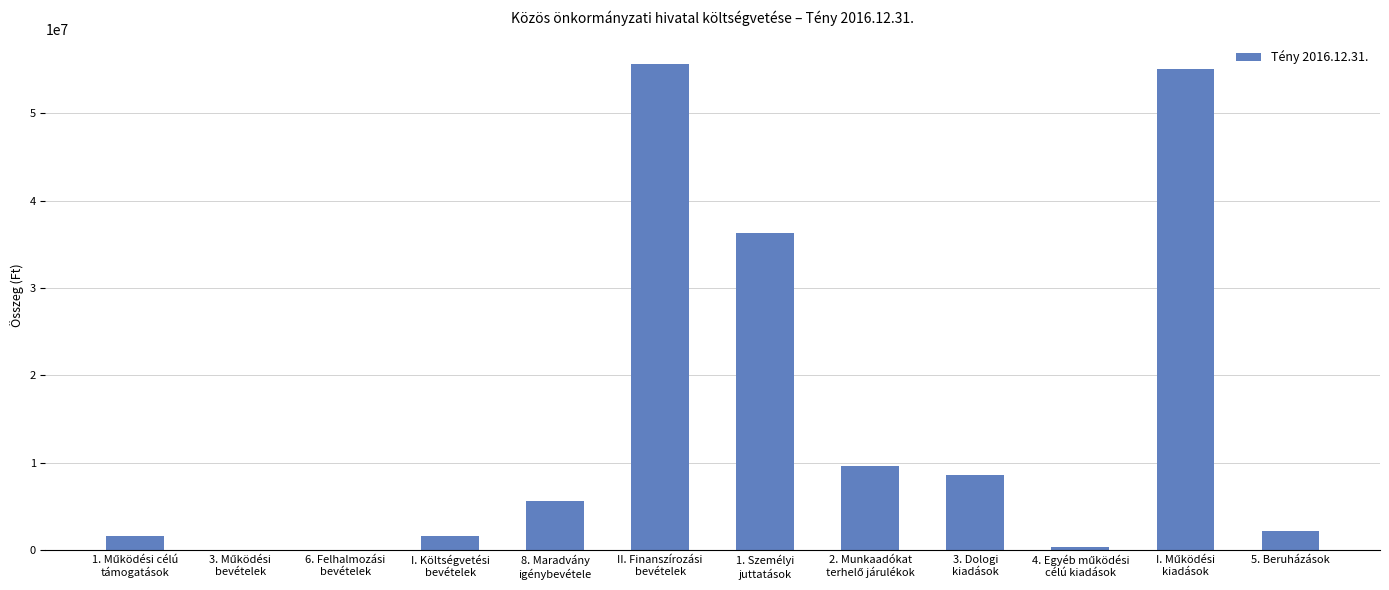

Is it true that the value at 5. Beruházások is 2246086?

True